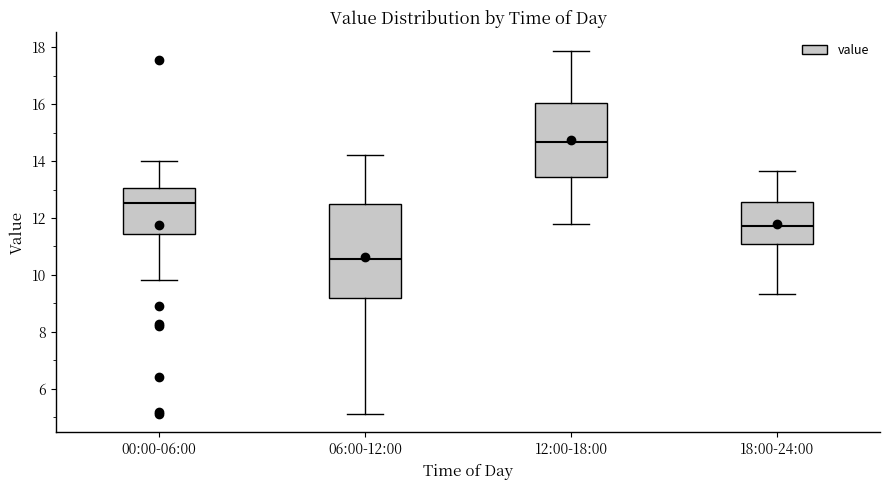

Where is the upper edge of the box for 12:00-18:00 on the y-axis? The values are not printed on the chart, so give them approximately, as read against the axis.

16.0